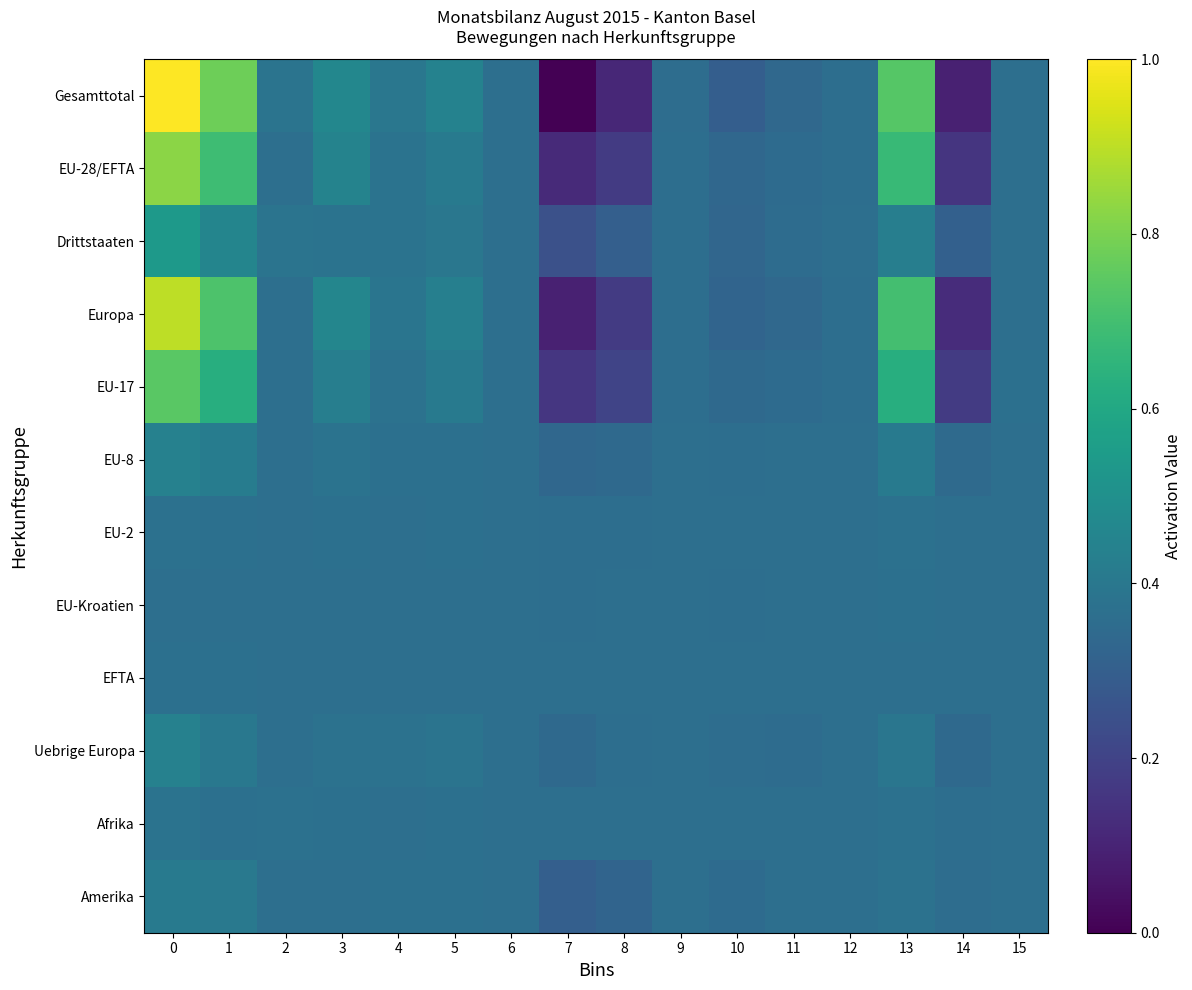

What is the spread (max minus min) of values at 0?

0.6